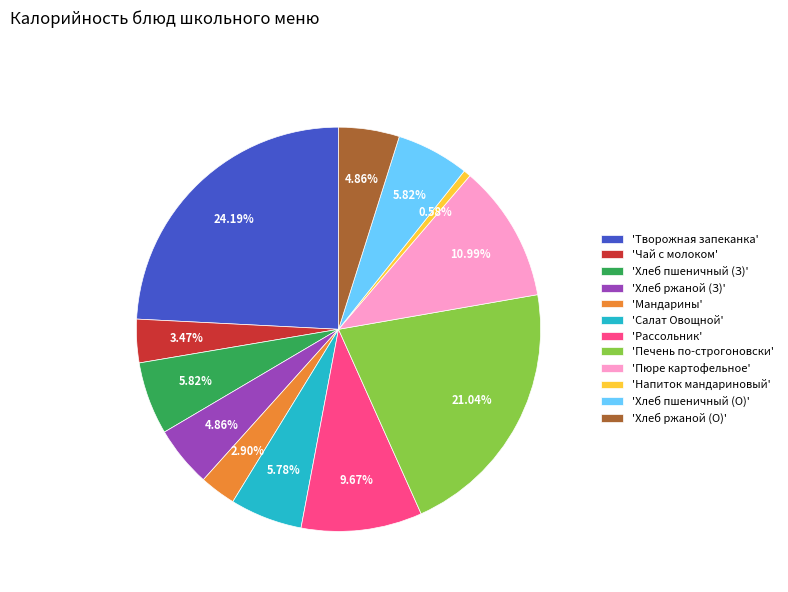

Is 'Хлеб пшеничный (З)' the majority of the pie?

No